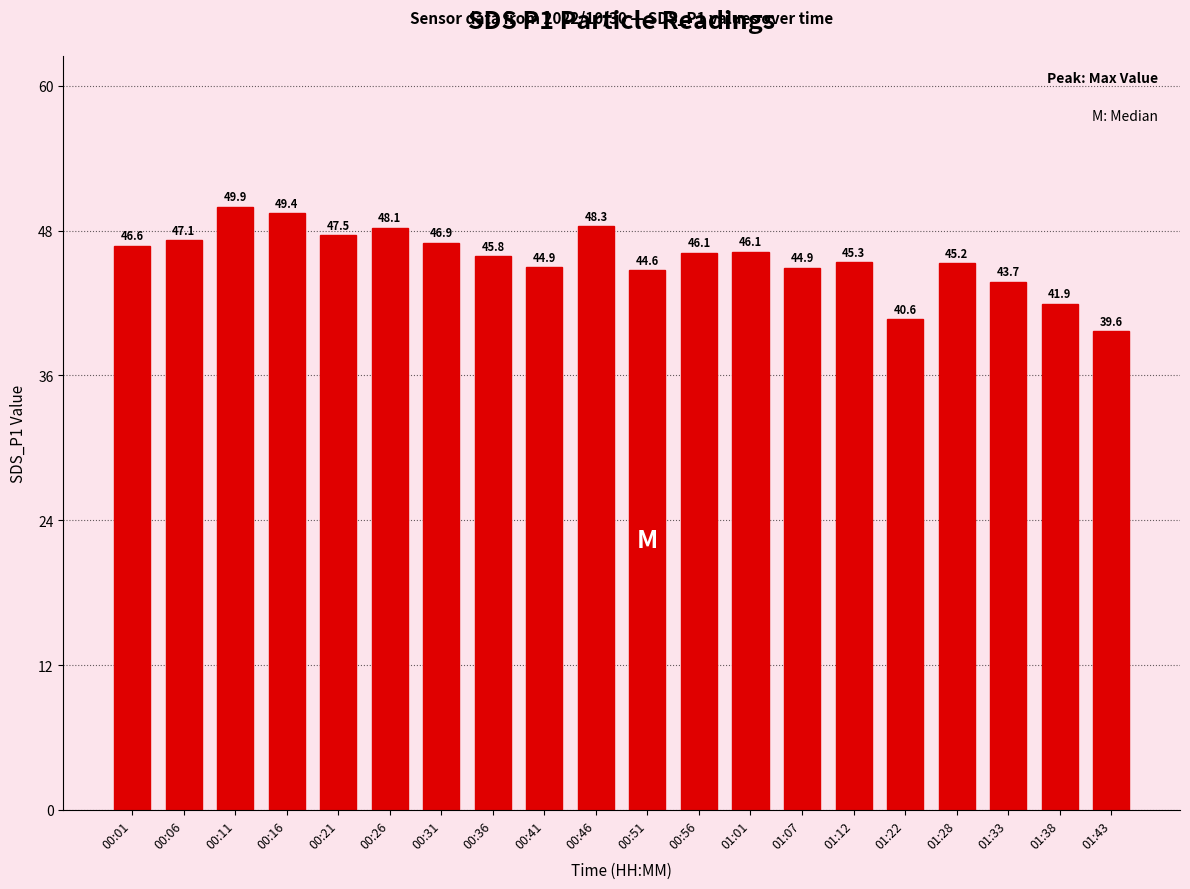

Approximately how many times larger is the value at 01:22 compared to 00:16?

0.8